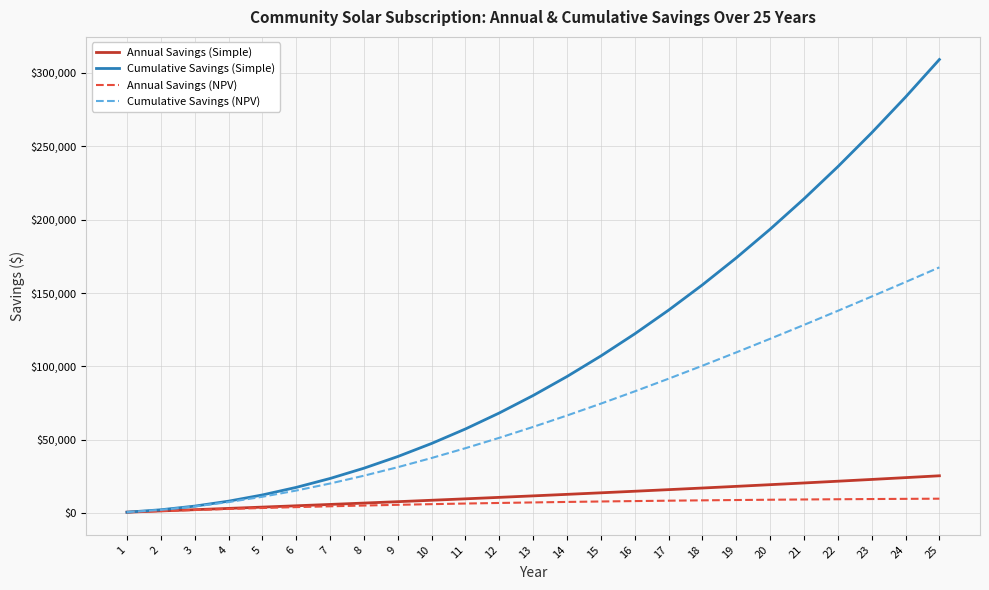

Which series has the widest spread of values?

Cumulative Savings (Simple)